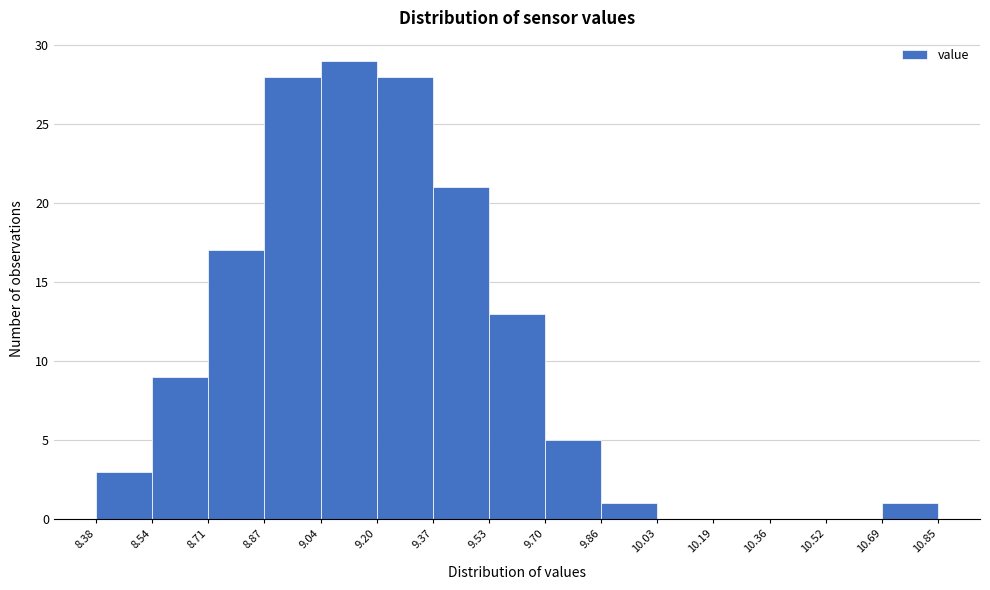

Which range on the x-axis has the tallest bar?

9.04 to 9.20